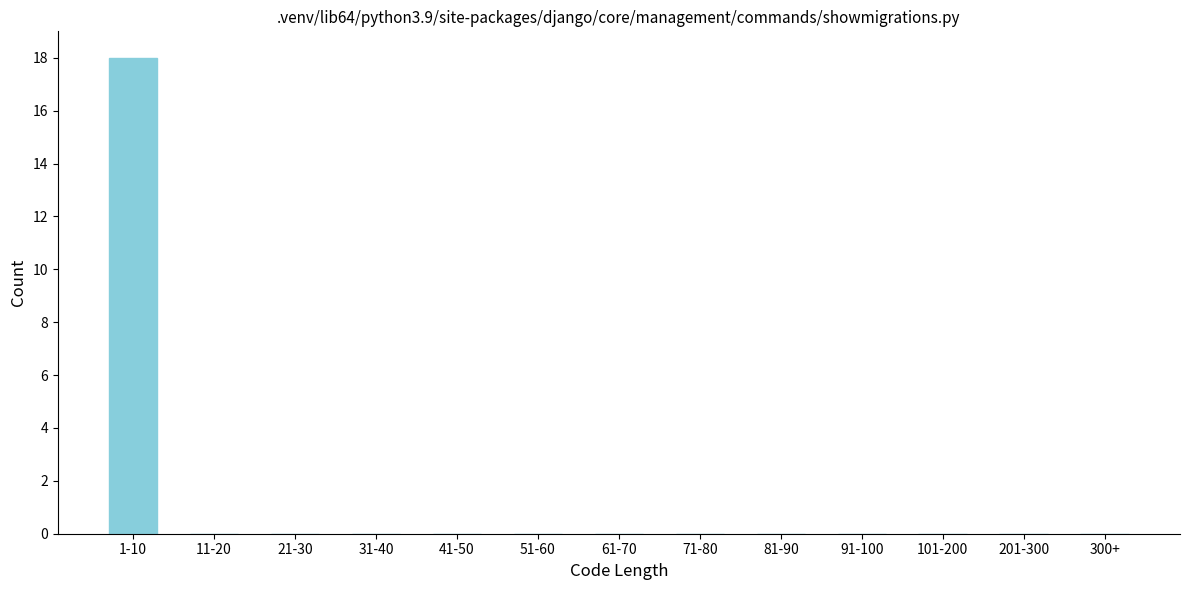

Reading right to left, list all the values displayed in this chart.

300+=0	201-300=0	101-200=0	91-100=0	81-90=0	71-80=0	61-70=0	51-60=0	41-50=0	31-40=0	21-30=0	11-20=0	1-10=18